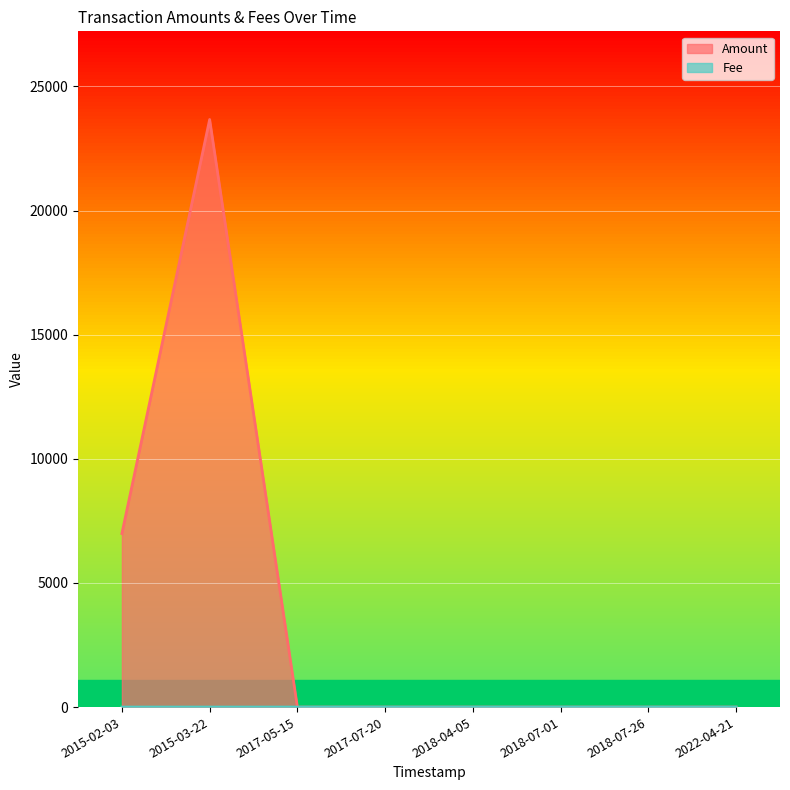

Reading left to right, list all the values displayed in this chart.

Amount: 2015-02-03=6989.0	2015-03-22=23666.0	2017-05-15=0.0	2017-07-20=0.0	2018-04-05=0.0	2018-07-01=0.0	2018-07-26=0.0	2022-04-21=0.0
Fee: 2015-02-03=1.0	2015-03-22=1.0	2017-05-15=1.0	2017-07-20=1.0	2018-04-05=1.0	2018-07-01=1.0	2018-07-26=1.0	2022-04-21=0.1